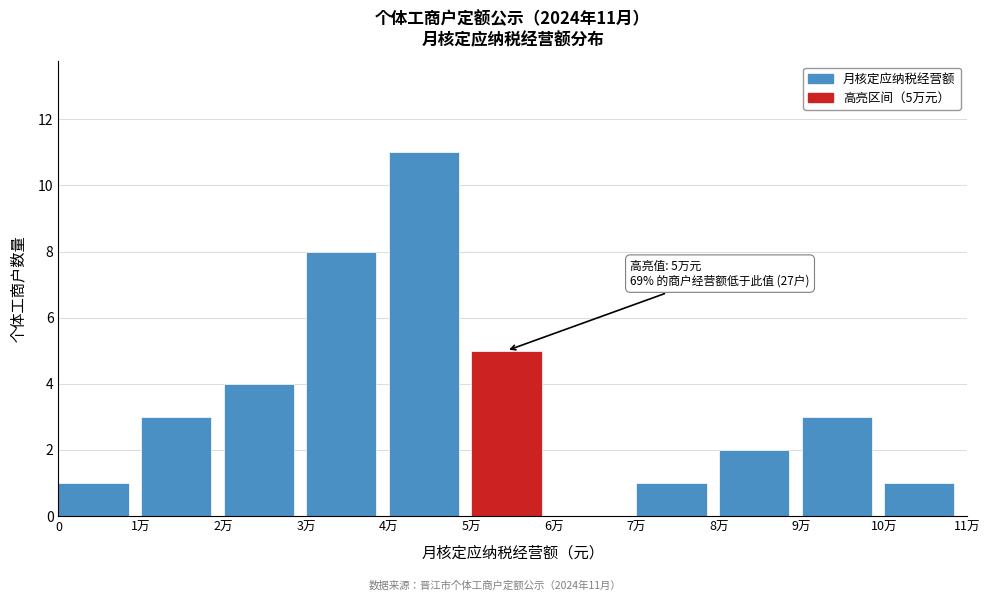

Reading right to left, extract all data points from this chart.

10万=1	9万=3	8万=2	7万=1	6万=0	5万=5	4万=11	3万=8	2万=4	1万=3	0=1